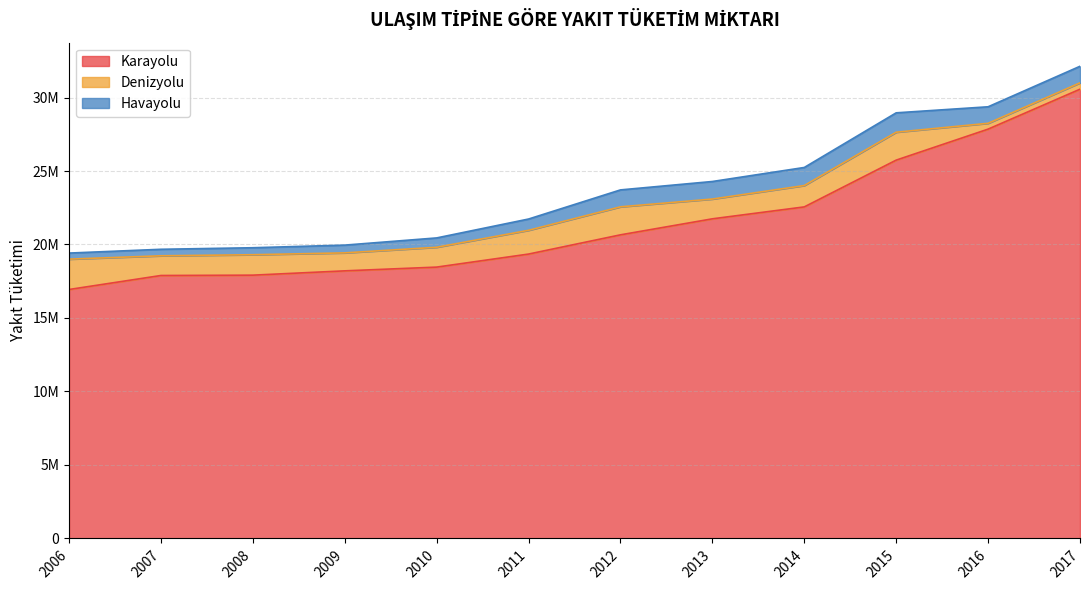

Rank the categories by Denizyolu value from lowest to highest.

2016, 2017, 2009, 2007, 2013, 2010, 2008, 2014, 2011, 2015, 2012, 2006